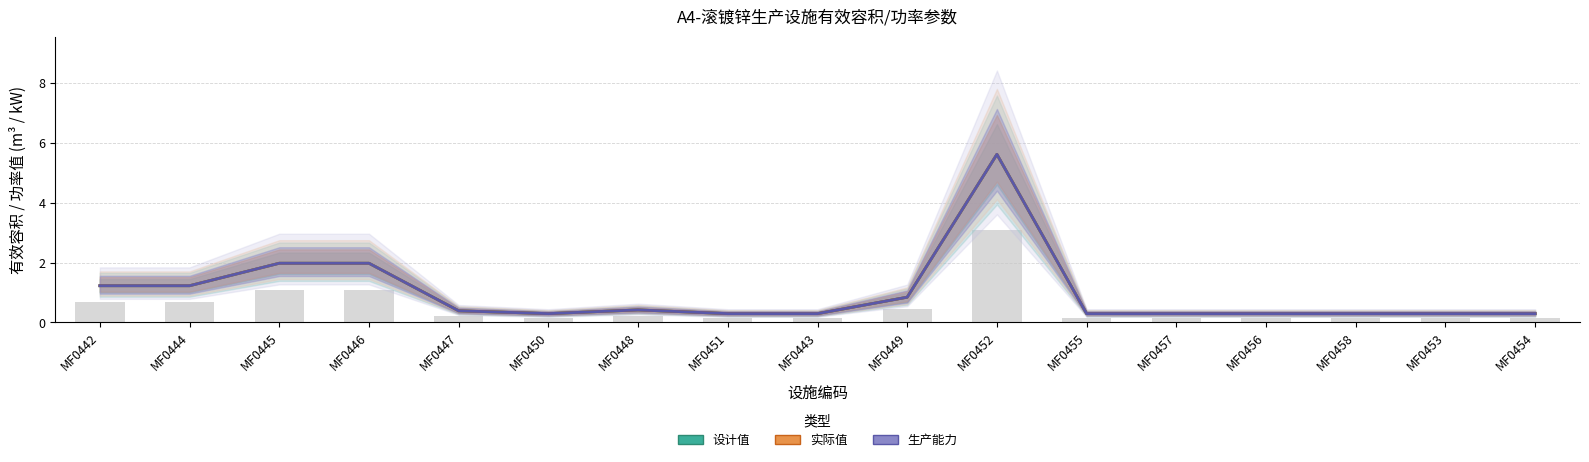

Which series changed the most between MF0449 and MF0455?

设计值